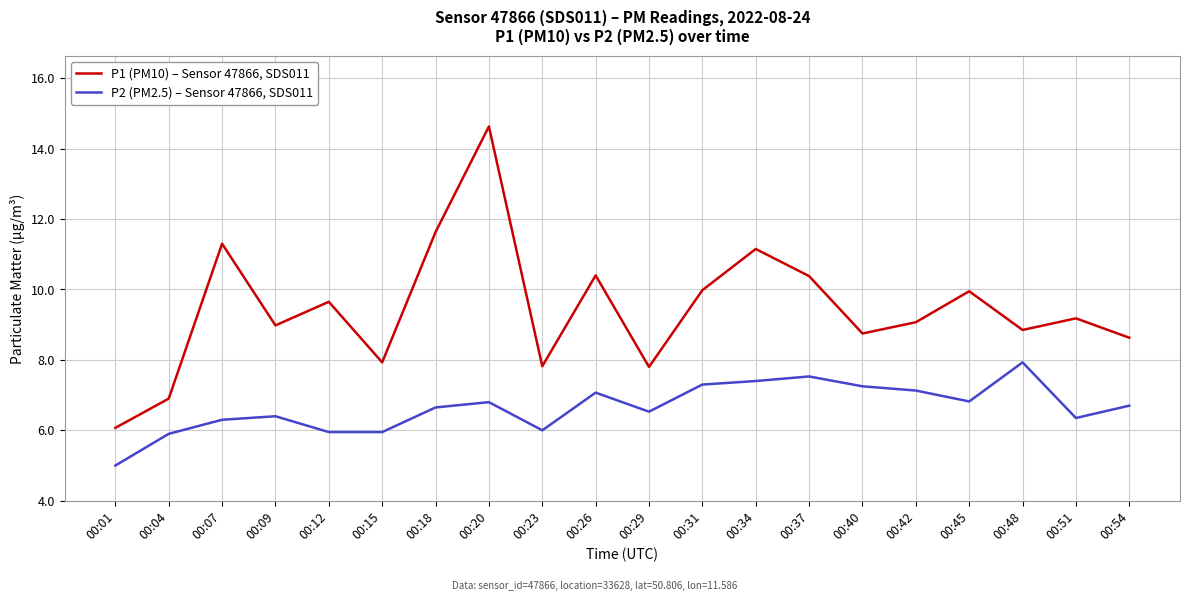

What are all the series names shown in the legend?

P1 (PM10) – Sensor 47866, SDS011, P2 (PM2.5) – Sensor 47866, SDS011